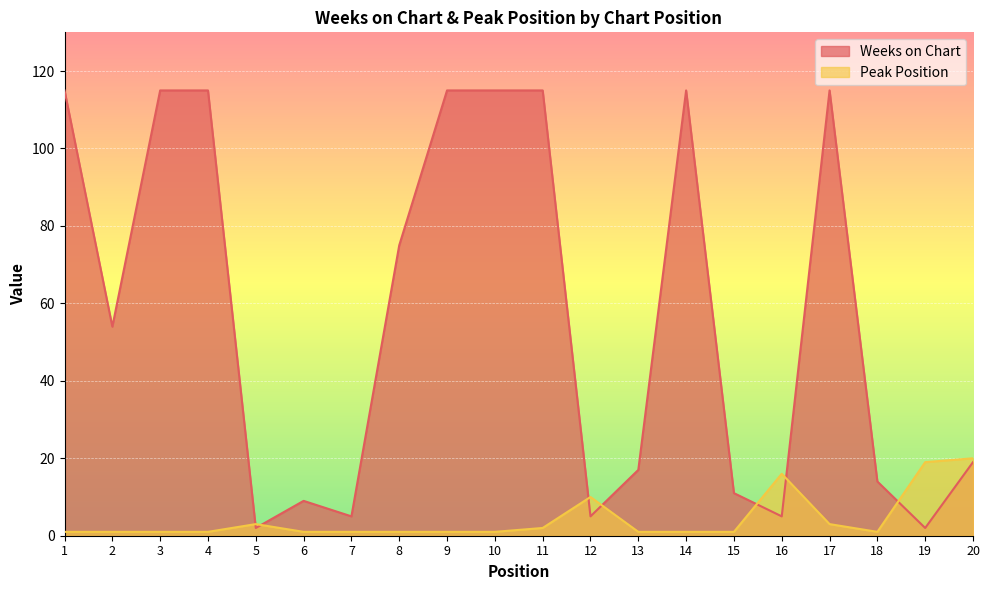

At how many categories does at least one series exceed 75?

8